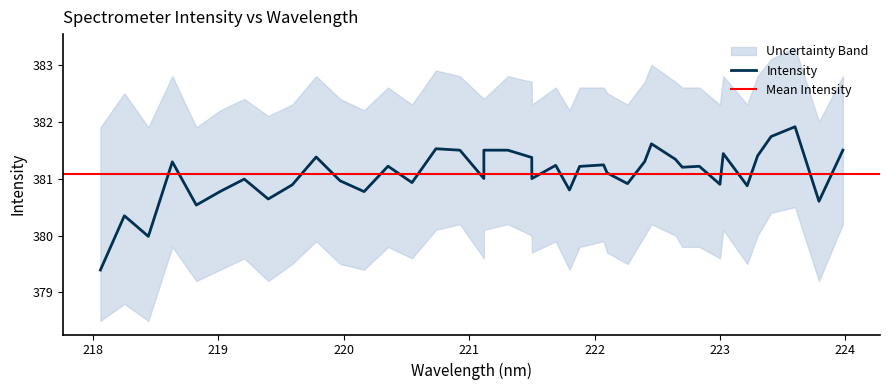

The chart shows a value of 381.5 at 32. True or false?

True